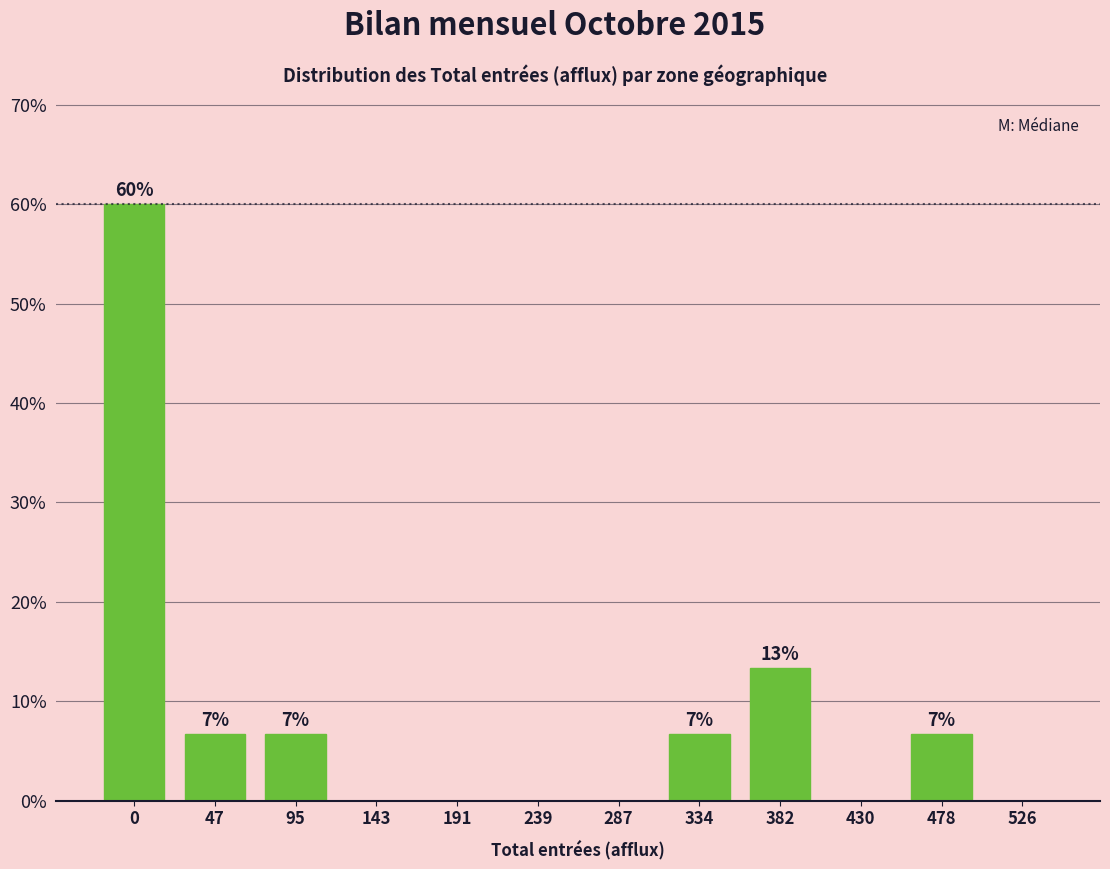

Are the bars horizontal?

No